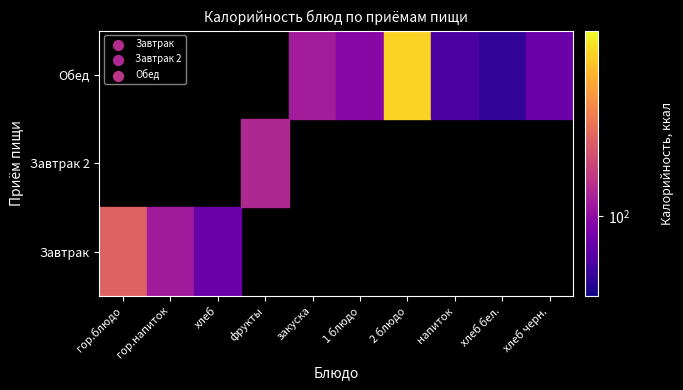

The value of Завтрак 2 at хлеб черн. is 79.9. True or false?

False